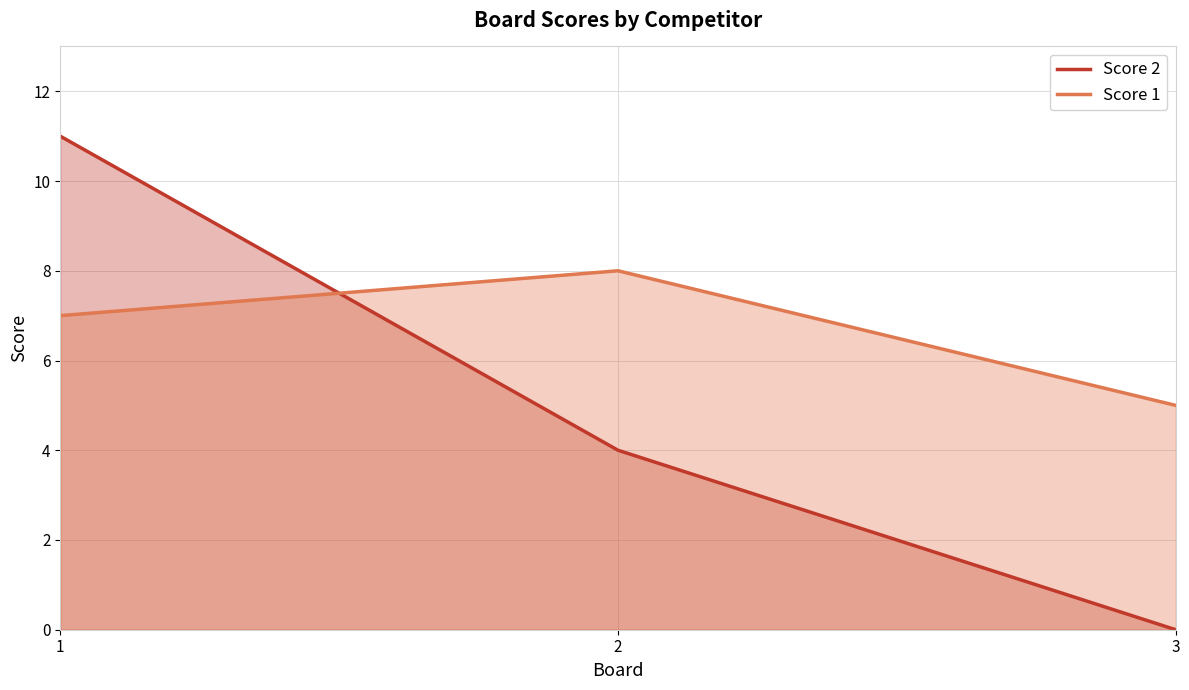

The Score 2 series shows -6 at 3. True or false?

False